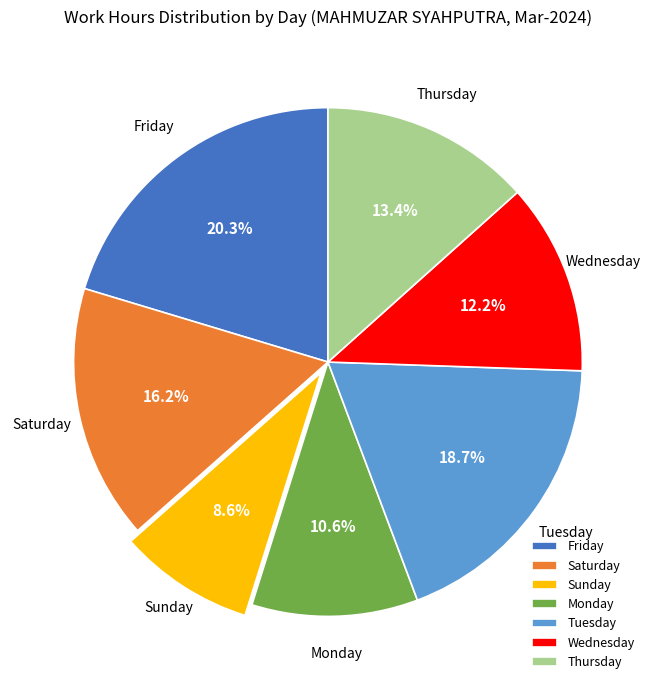

What is the ratio of the value at Monday to the value at Thursday?

0.8